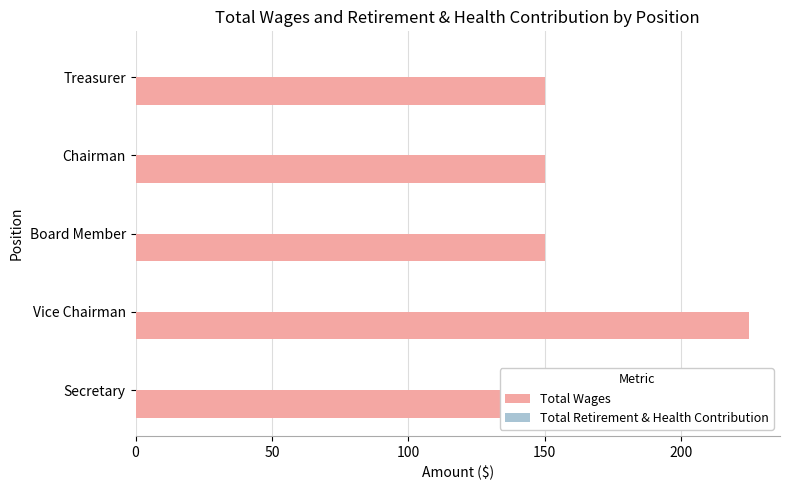

Does the chart contain any negative values?

No